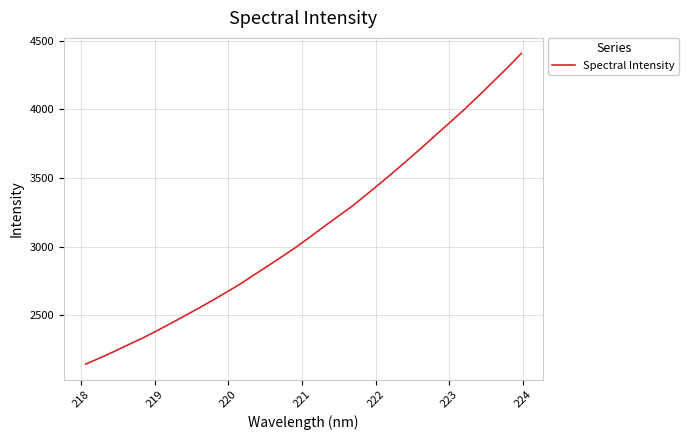

What is the minimum value shown in the chart?

2142.2